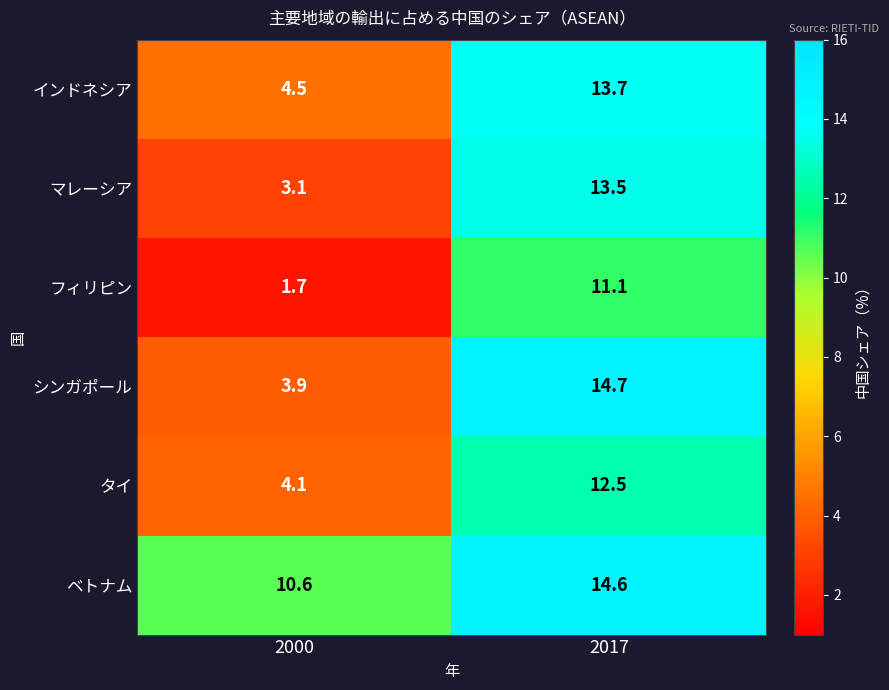

Reading left to right, transcribe all the data shown in this chart.

インドネシア: 2000=4.5	2017=13.7
マレーシア: 2000=3.1	2017=13.5
フィリピン: 2000=1.7	2017=11.1
シンガポール: 2000=3.9	2017=14.7
タイ: 2000=4.1	2017=12.5
ベトナム: 2000=10.6	2017=14.6